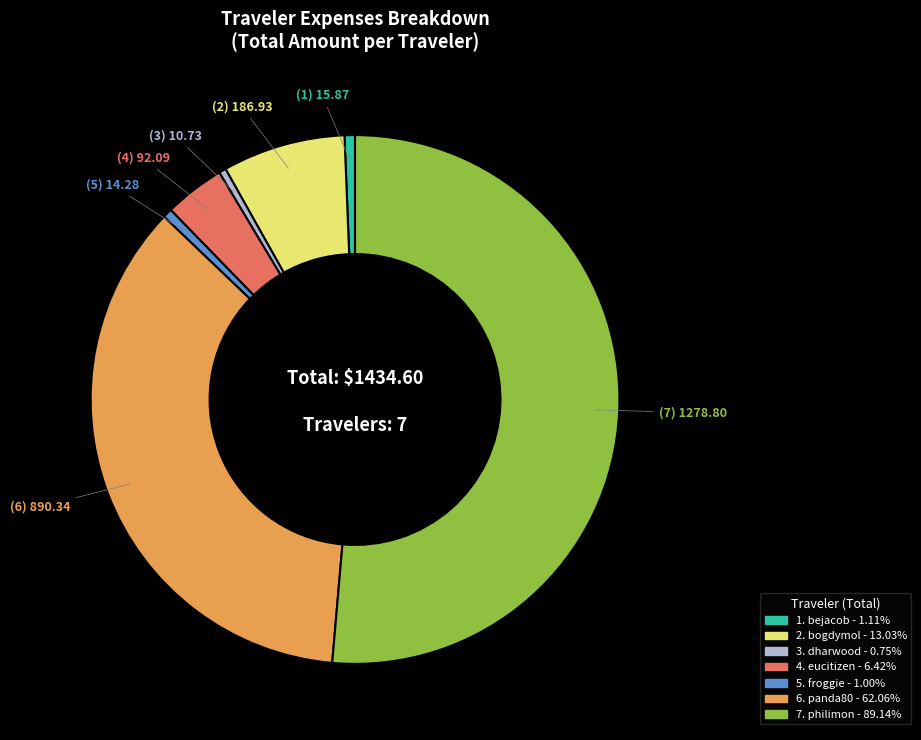

Does any single category account for the majority?

Yes